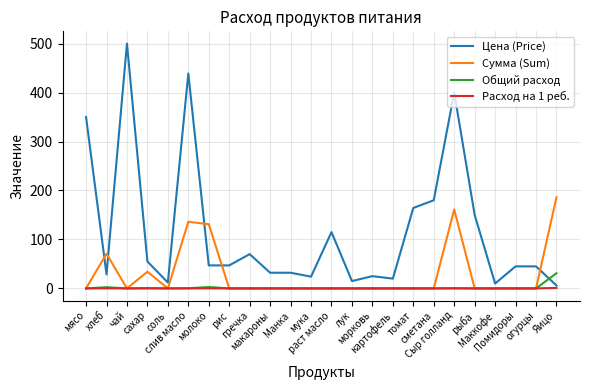

Which series has the widest spread of values?

Цена (Price)